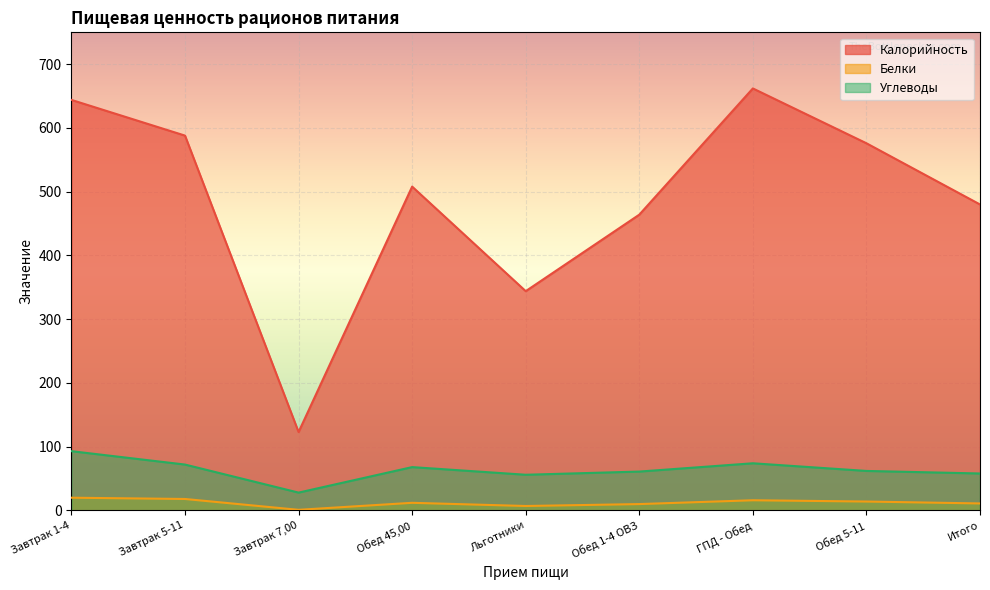

Is it true that Калорийность equals 672 at Обед 45,00?

False